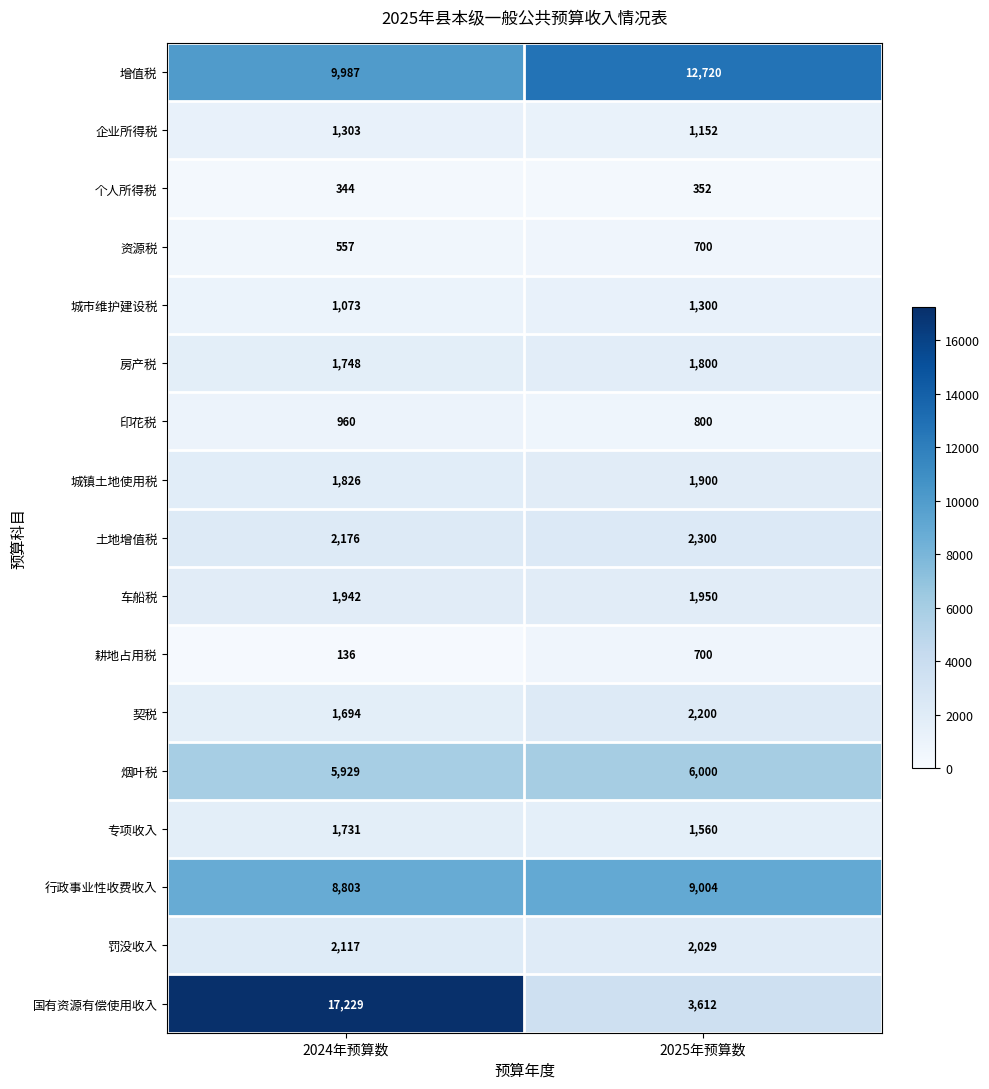

What is the sum of the 企业所得税 values at 2025年预算数 and 2024年预算数?

2455